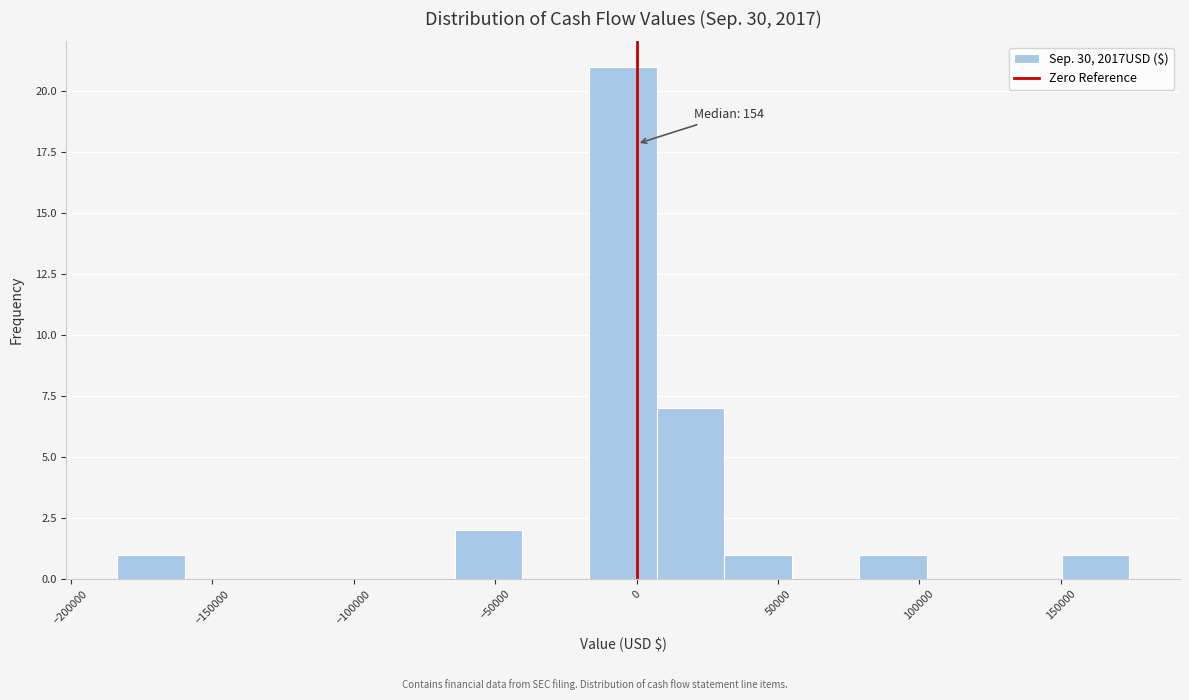

Which range on the x-axis has the tallest bar?

-15000 to 5000